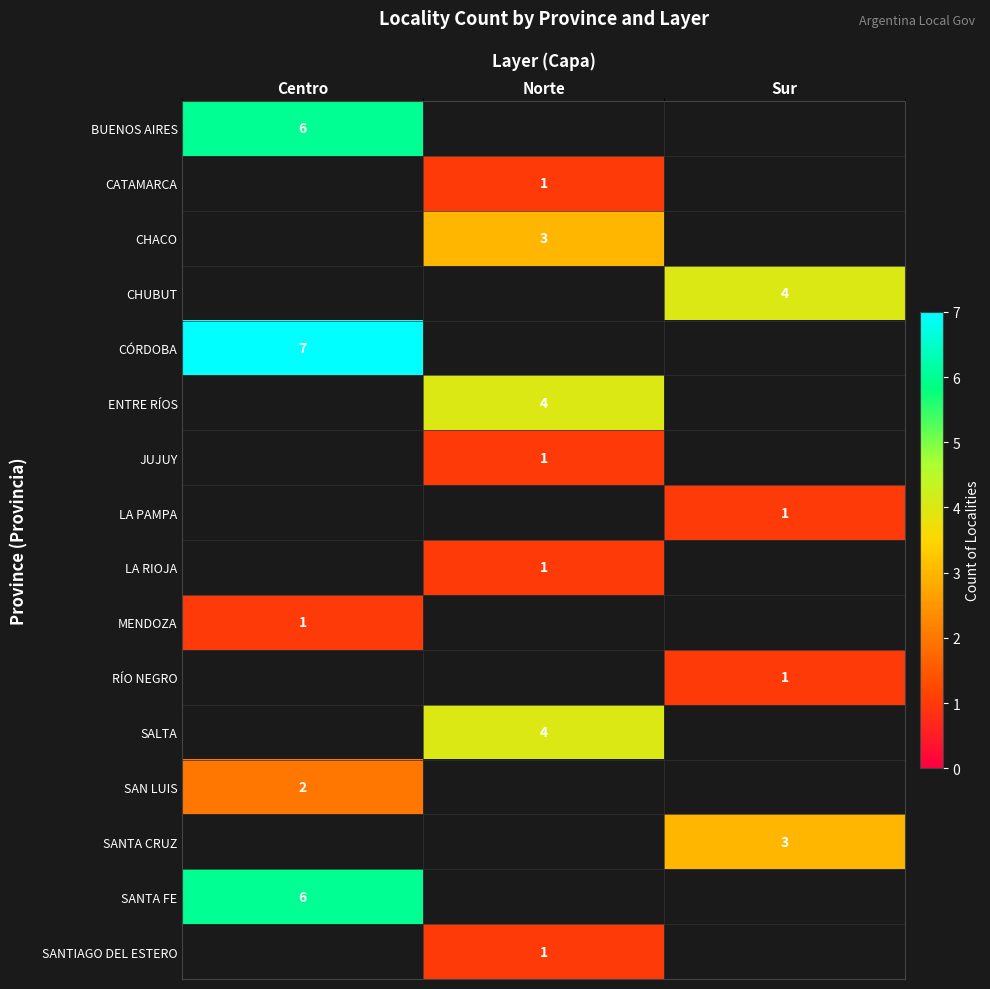

The value of CÓRDOBA at Centro is 9. True or false?

False